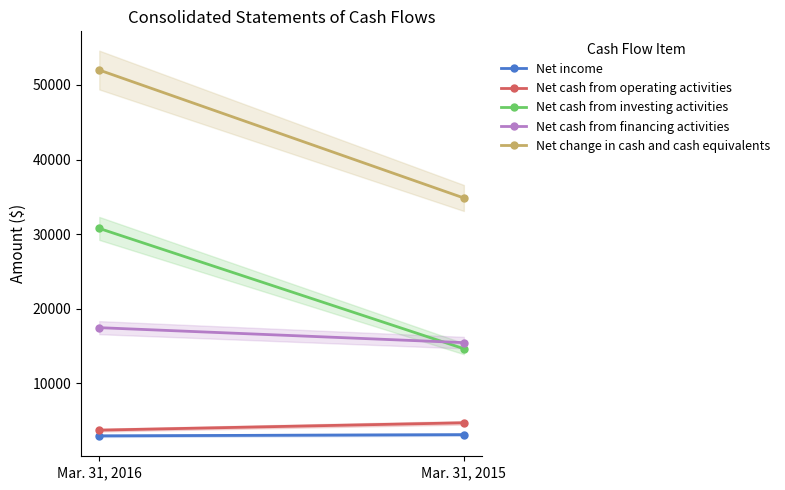

Which series changed the most between Mar. 31, 2016 and Mar. 31, 2015?

Net change in cash and cash equivalents